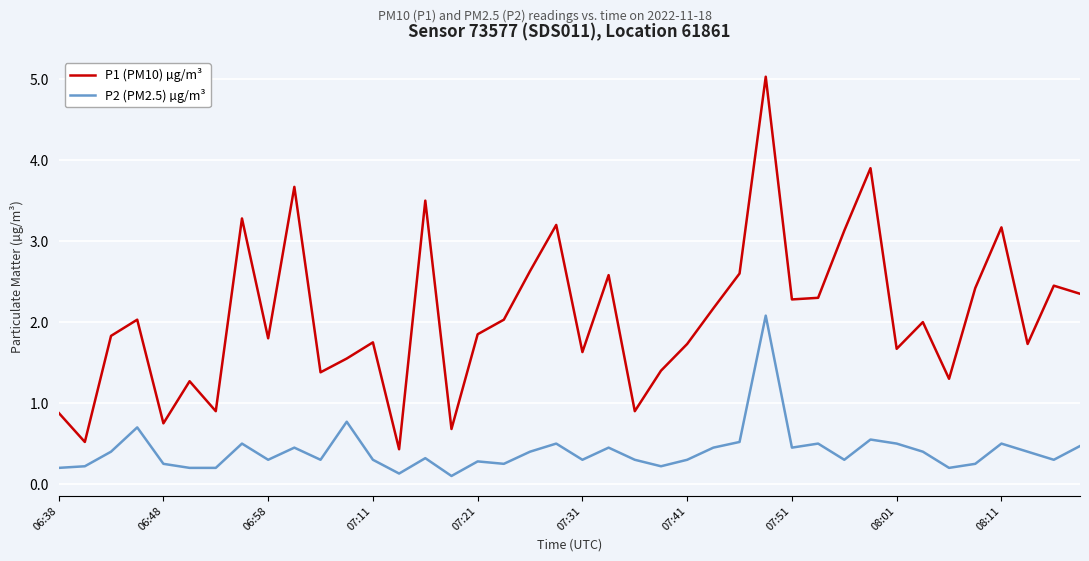

What is the greatest value displayed?

5.0